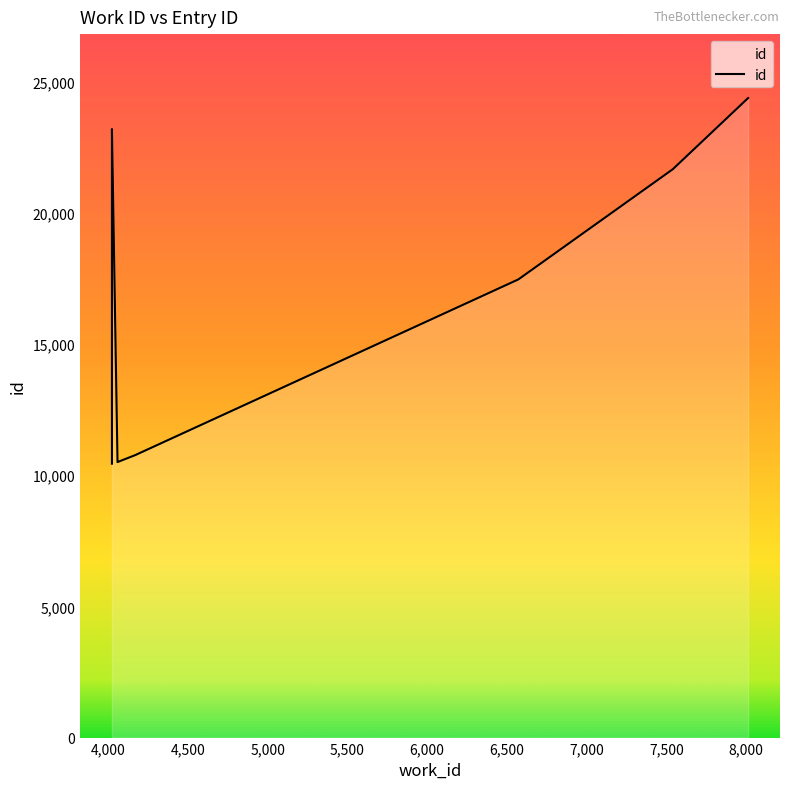

Does the chart display data point markers on the line(s)?

No